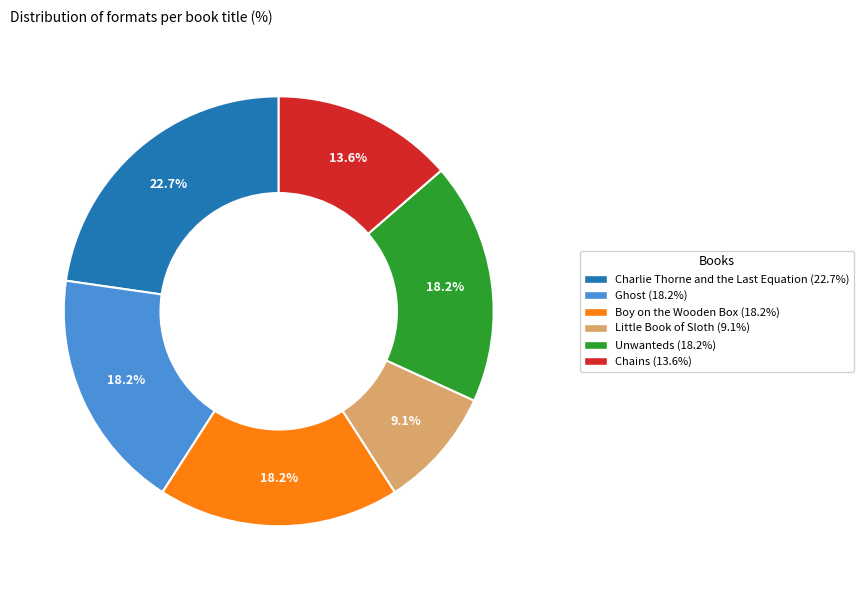

To the nearest percent, what portion does Little Book of Sloth represent?

9%